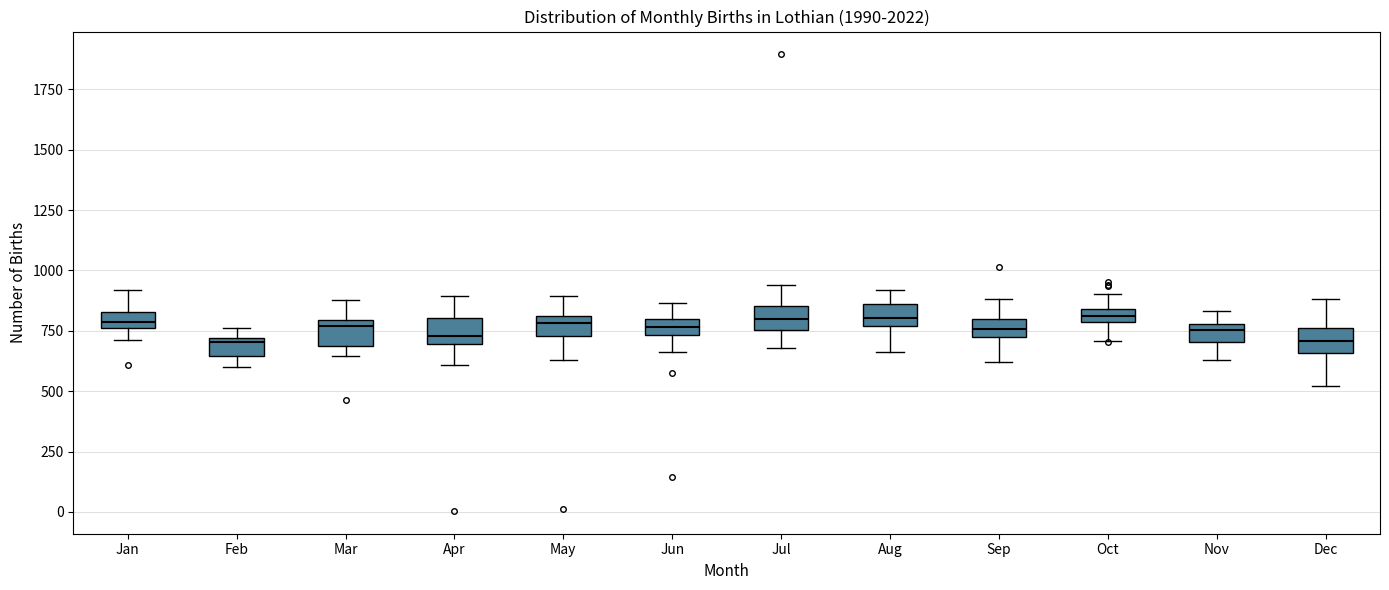

Where is the upper edge of the box for Feb on the y-axis? The values are not printed on the chart, so give them approximately, as read against the axis.

700